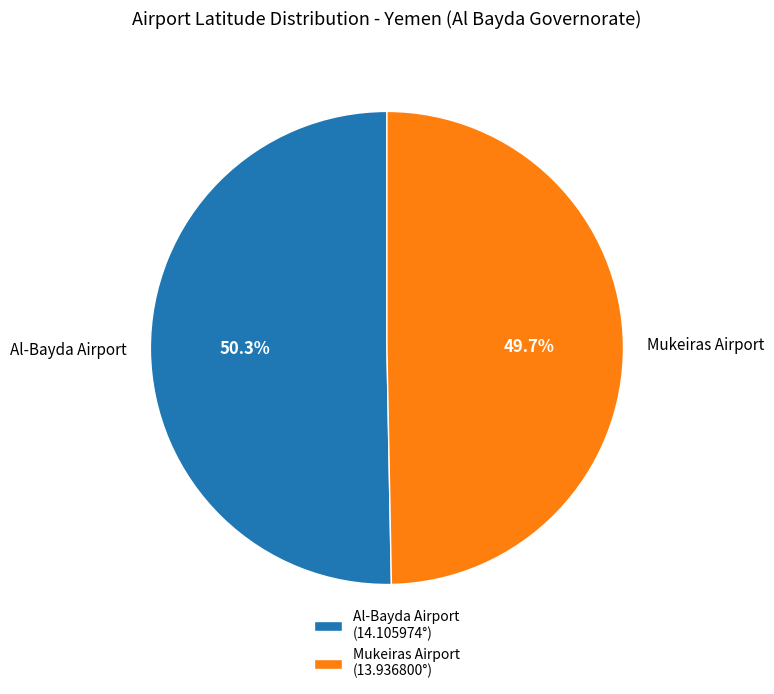

Which category has the smallest portion of the pie?

Mukeiras Airport